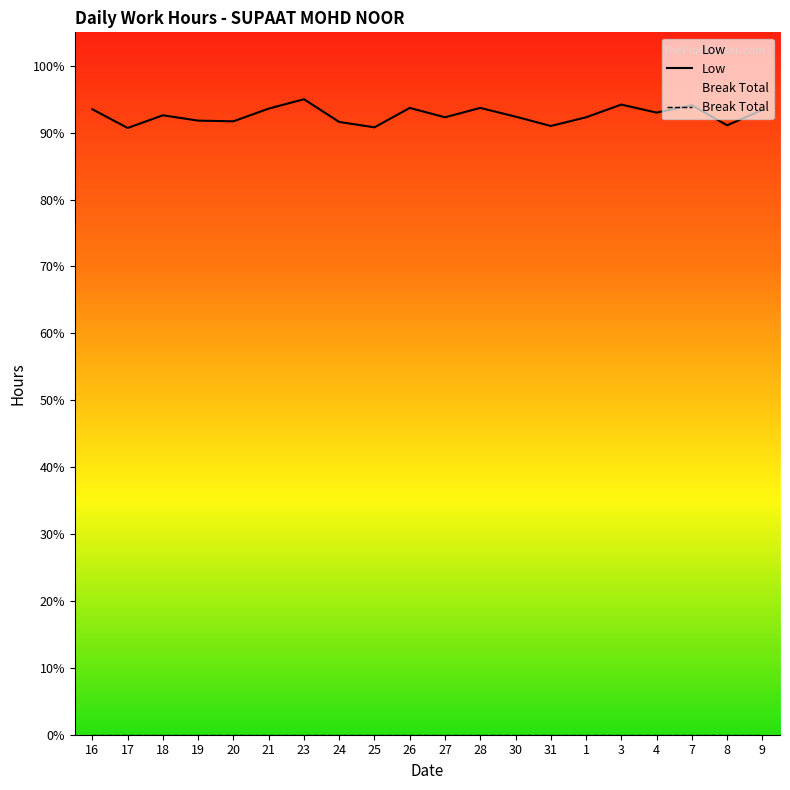

Does the chart display data point markers on the line(s)?

No